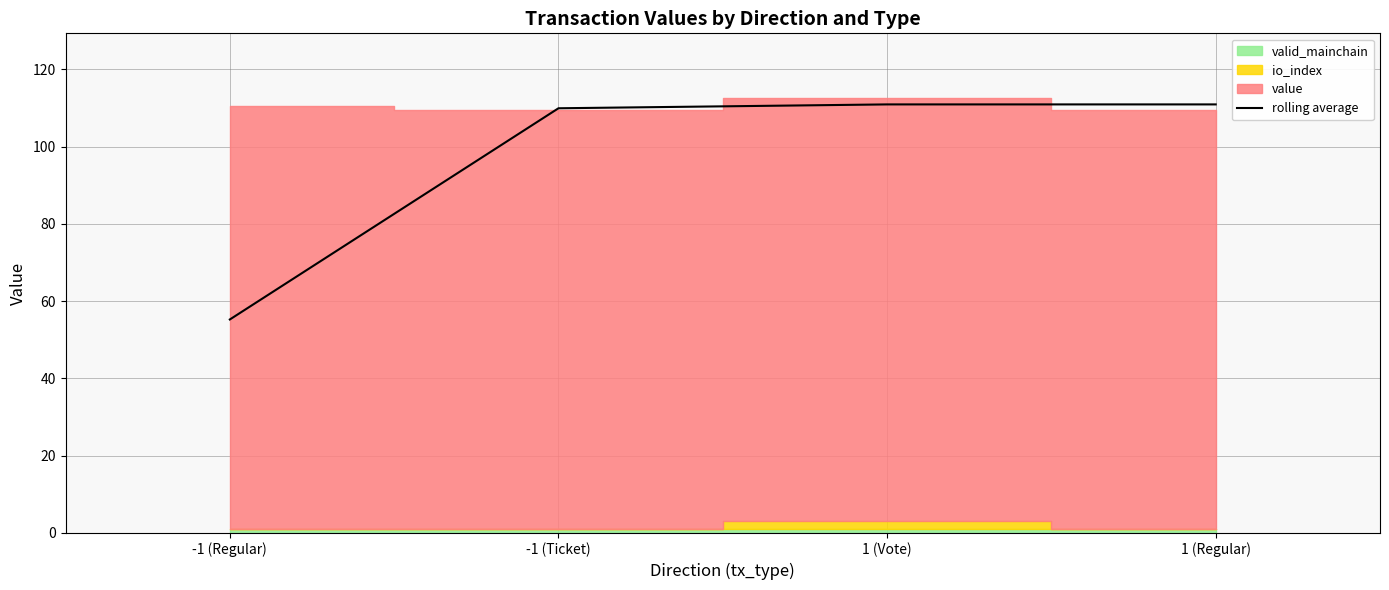

What is the maximum value for rolling average?

110.9